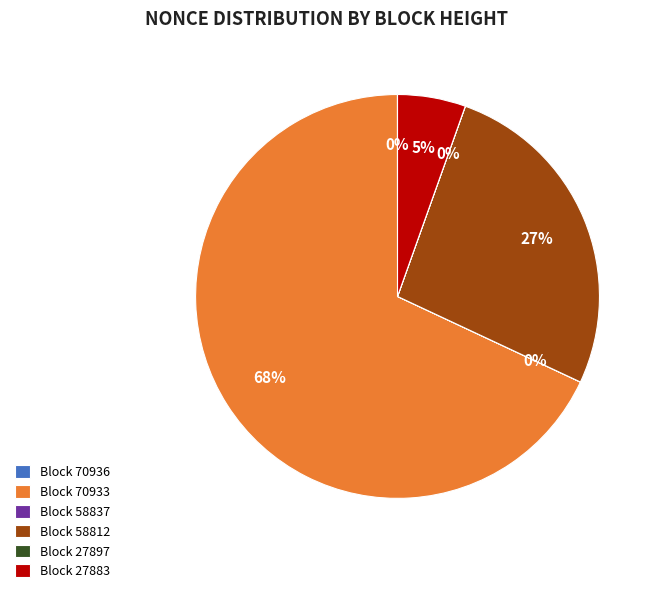

Which category has the biggest portion of the pie?

Block 70933